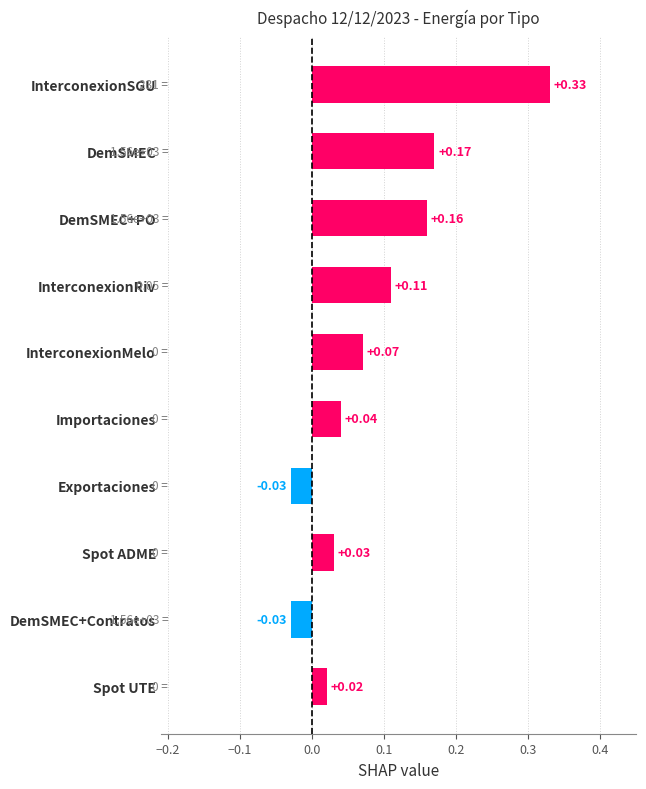

Which has a higher value, InterconexionSGU or InterconexionMelo?

InterconexionSGU